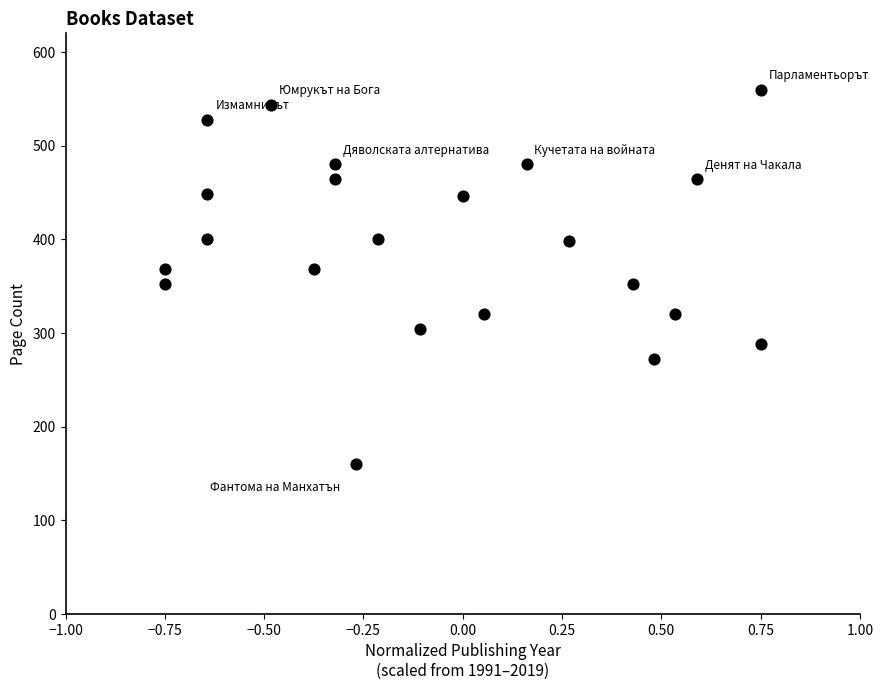

What is the range of Y values (max minus min)?

400